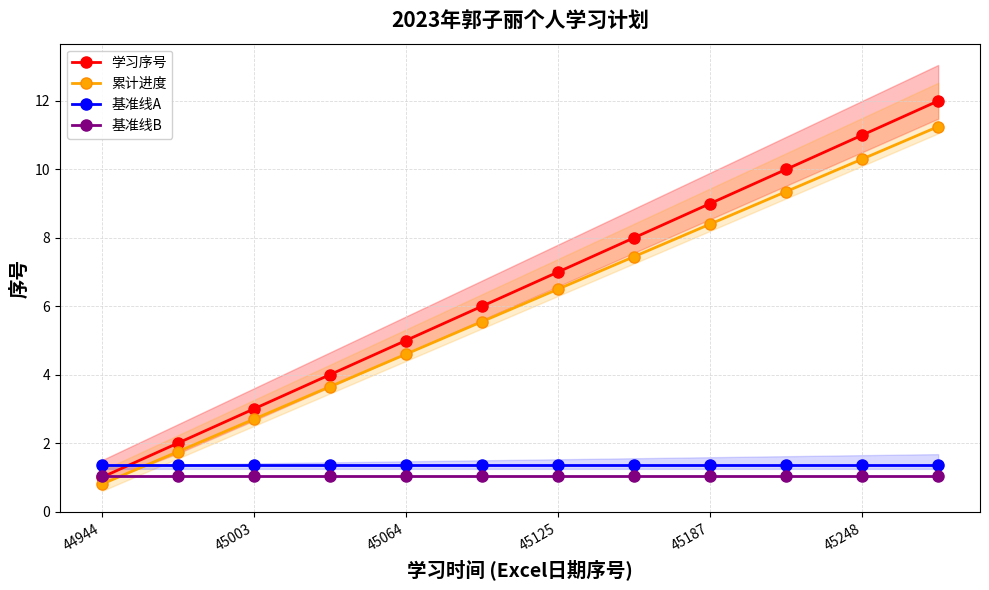

What position from the left is 44944?

1